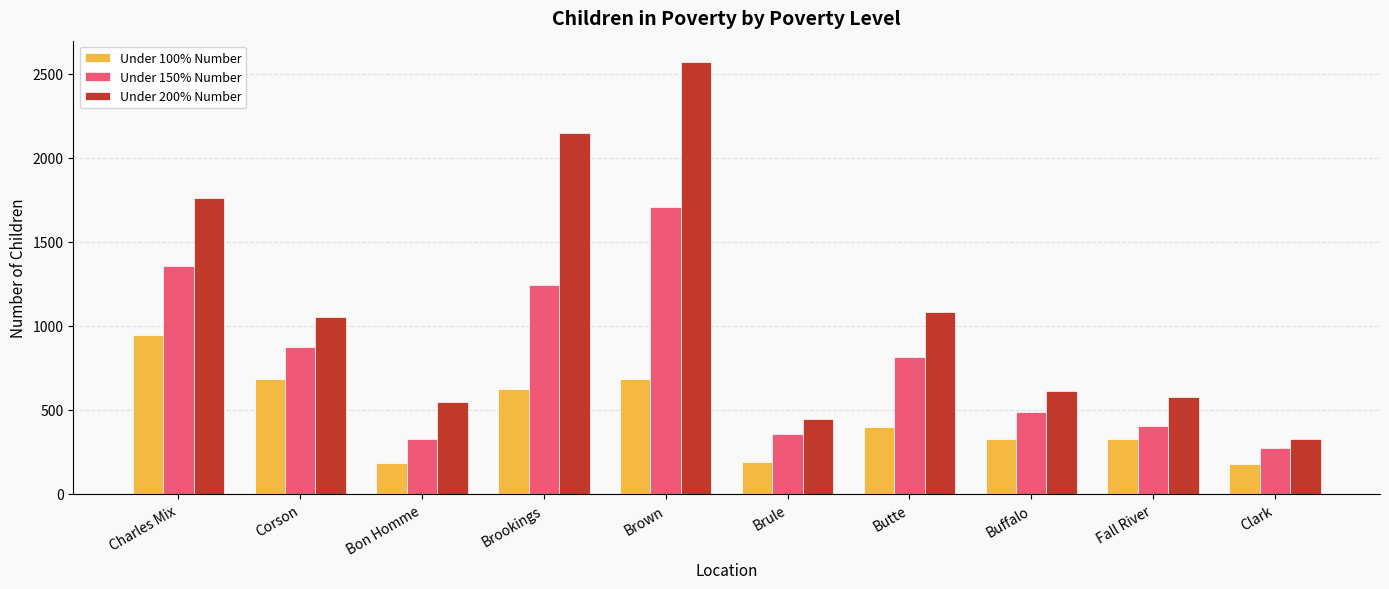

Which series has the largest total across all categories?

Under 200% Number